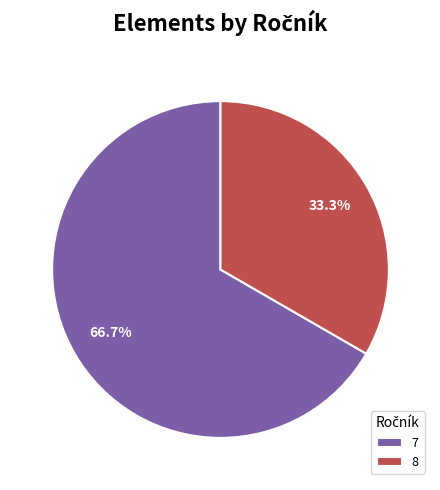

Combined, do 8 and 7 account for over 50%?

Yes